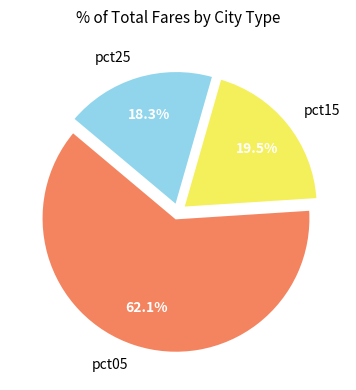

What percentage is the pct05 slice, to the nearest percent?

62%